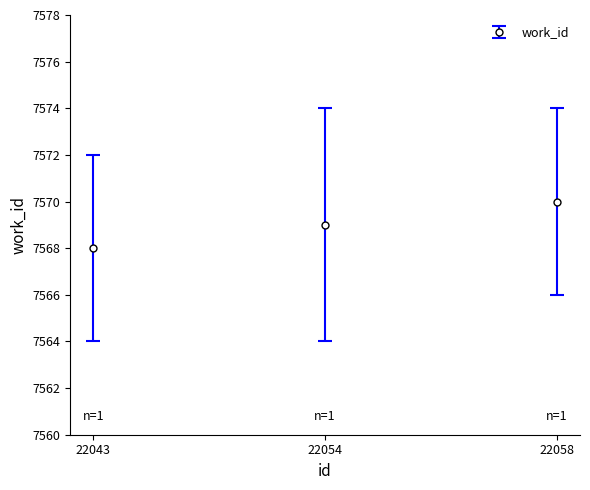

The chart shows a value of 7568 at 22043. True or false?

True